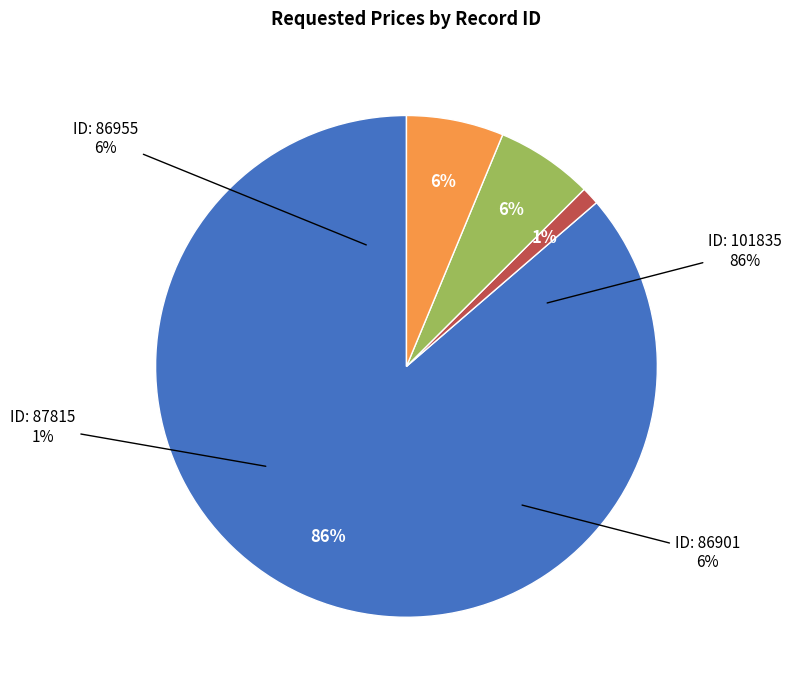

To the nearest percent, what portion does 86955 represent?

6%